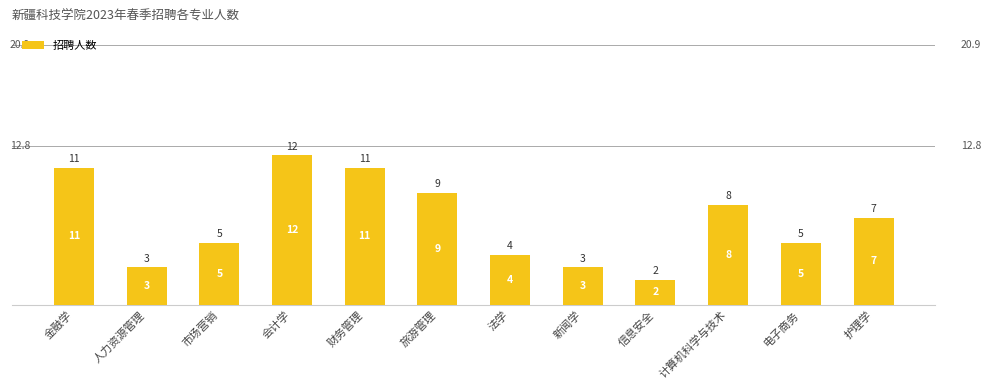

What is the value of the 4th bar from the left?

12